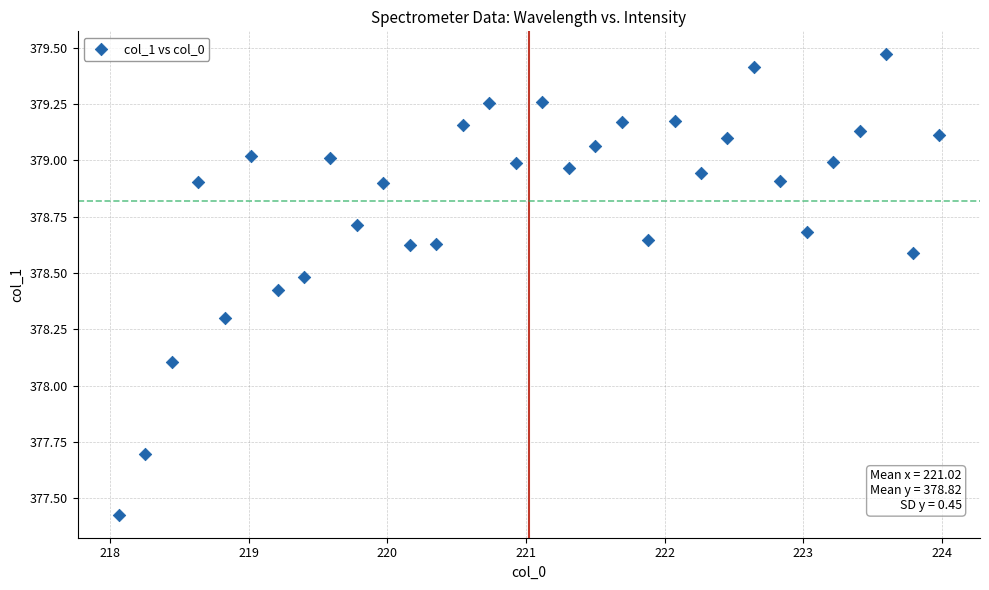

What is the range of Y values (max minus min)?

2.0